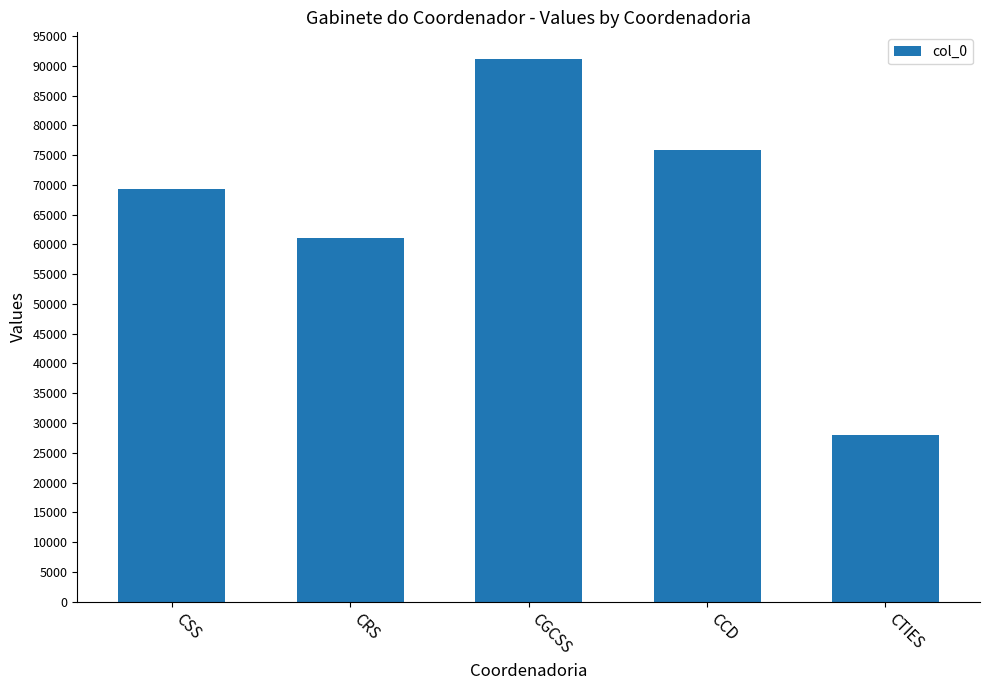

Where is the data nearest to the value 59553?

CRS